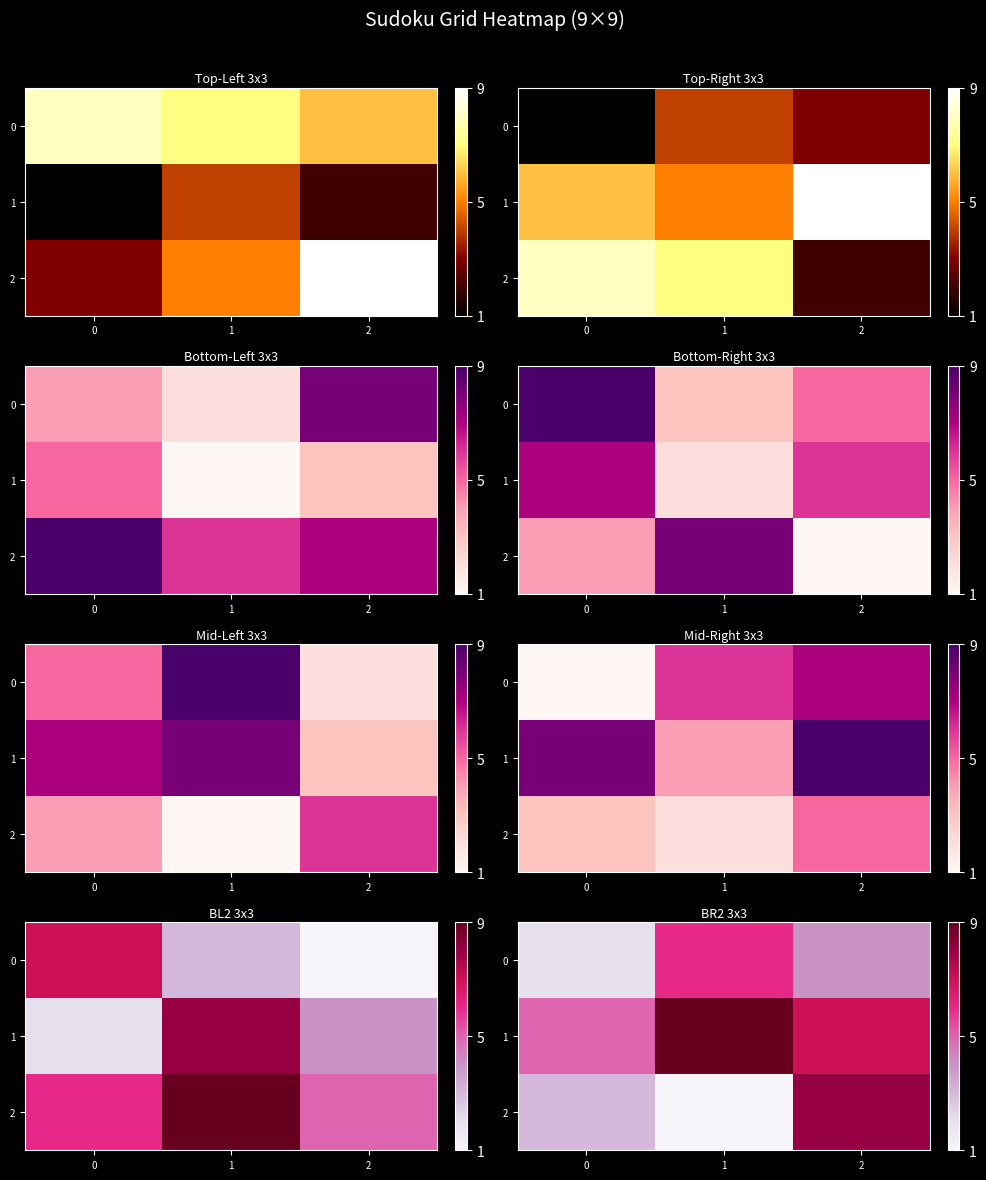

The value of 2 at 1 is 1. True or false?

True